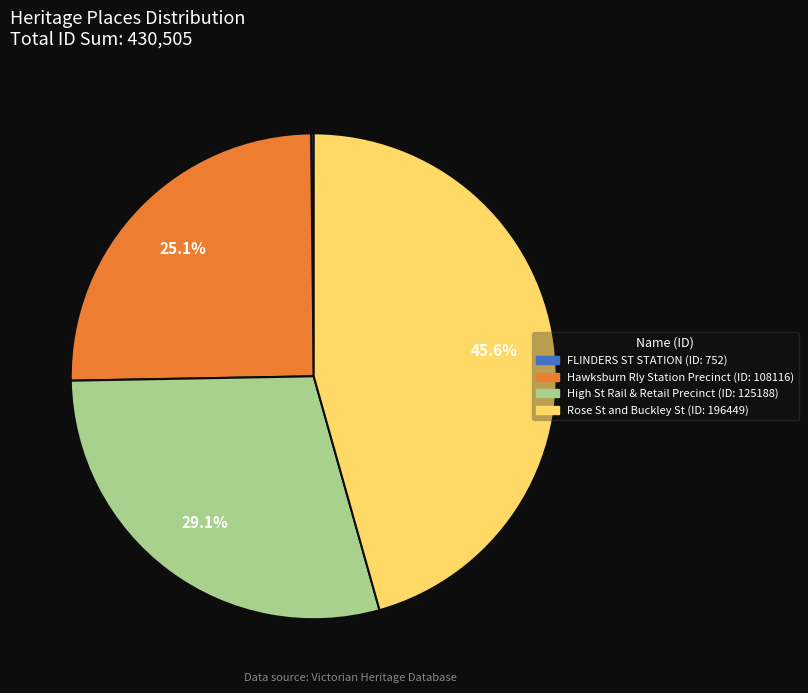

Is there any slice that represents more than half of the pie?

No